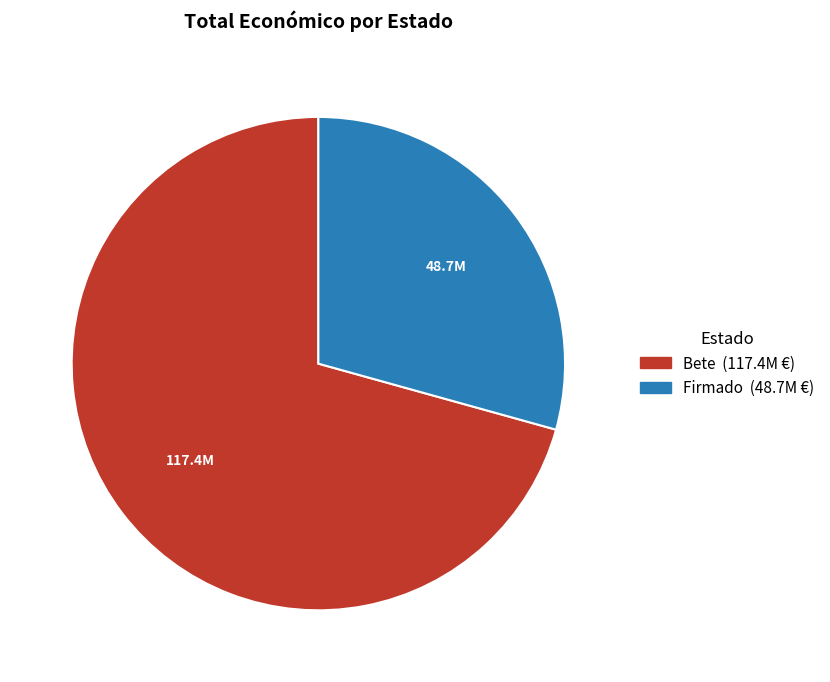

Is there any slice that represents more than half of the pie?

Yes